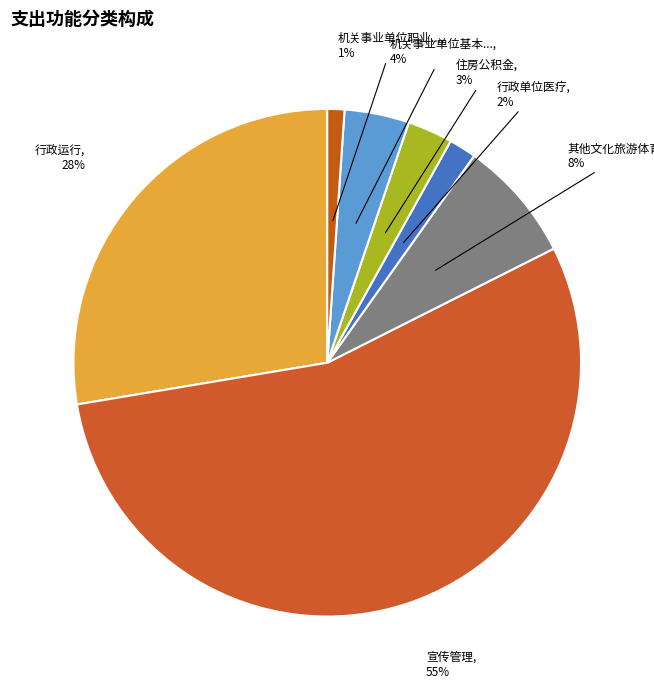

How many slices are in this pie chart?

7